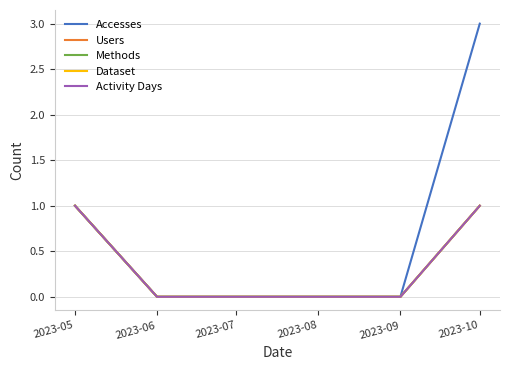

Count the Accesses values in the range 0 to 1.

5